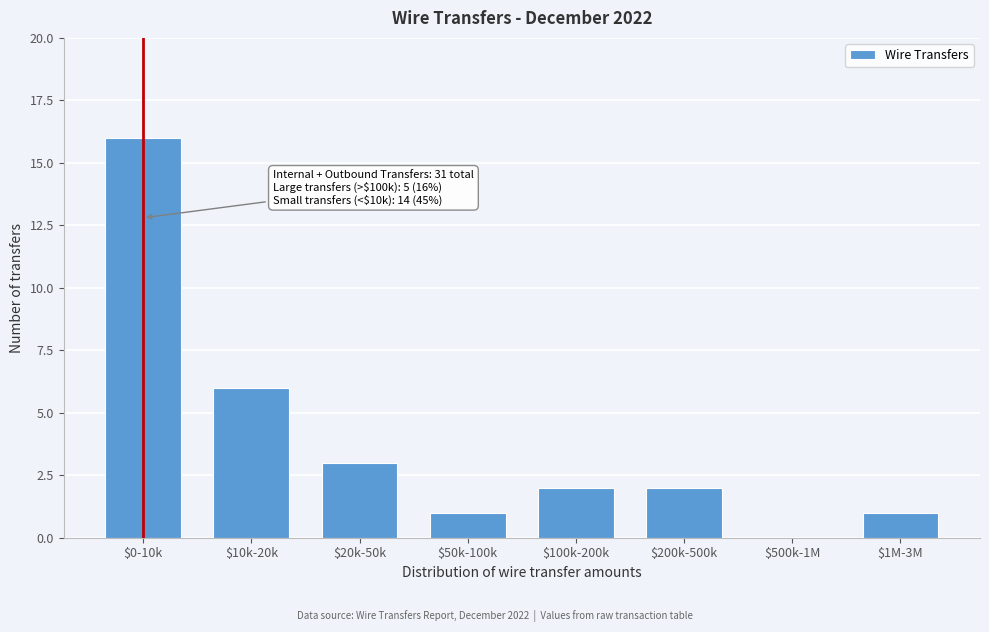

What is the greatest value displayed?

16